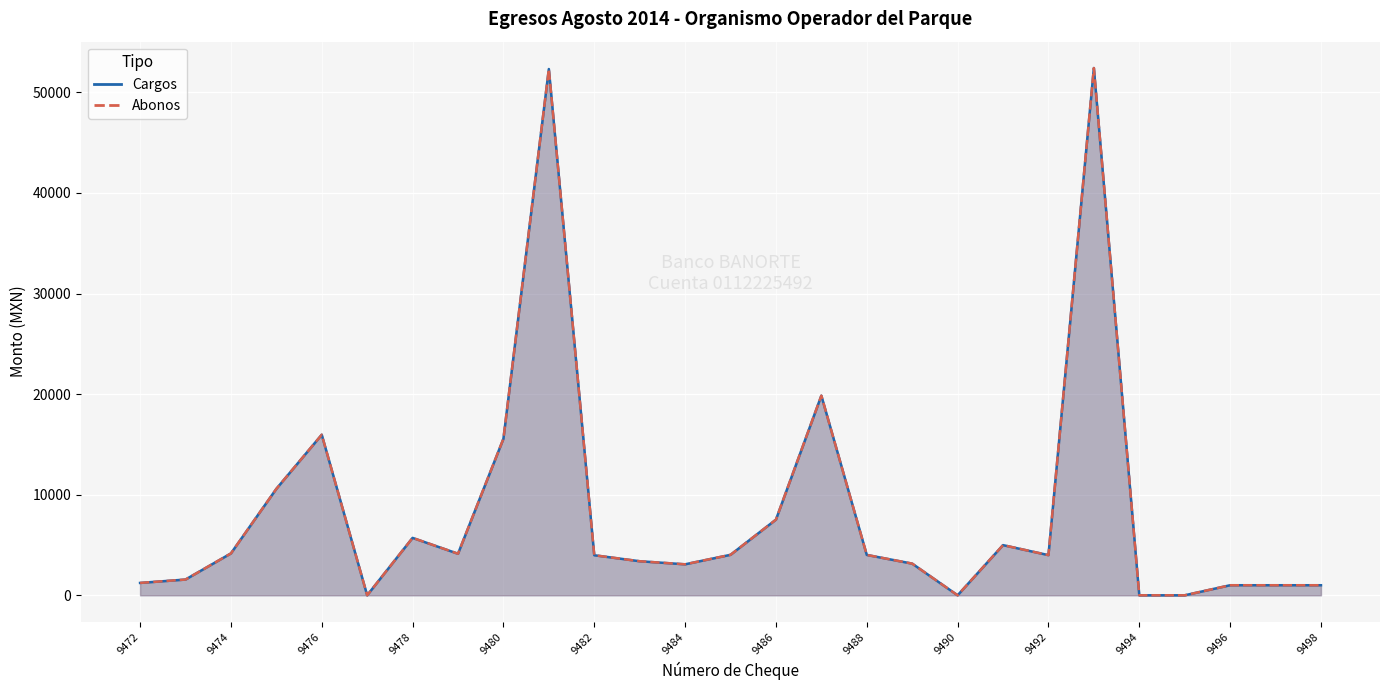

Rank the series by their maximum value, from highest to lowest.

Cargos, Abonos